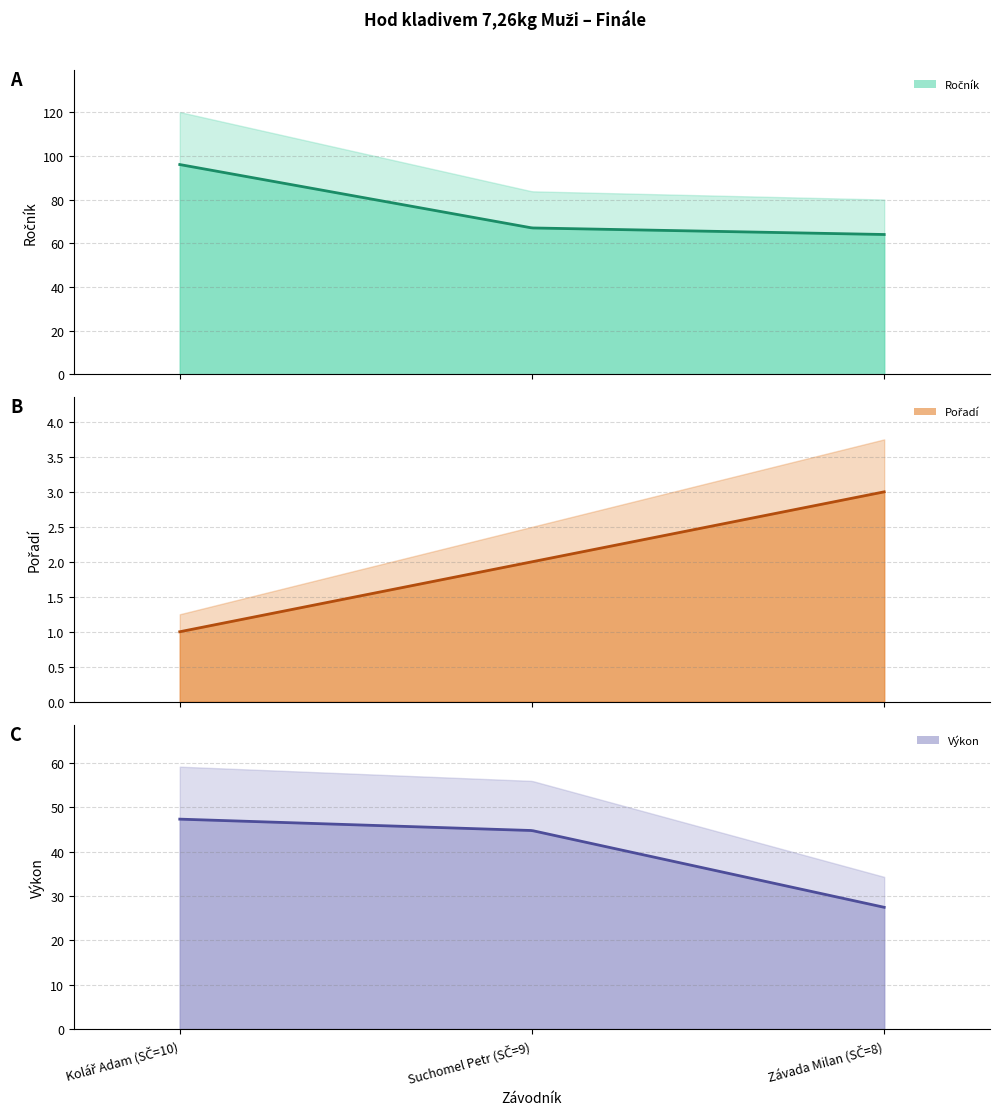

How many values in the Výkon series are below 44?

1